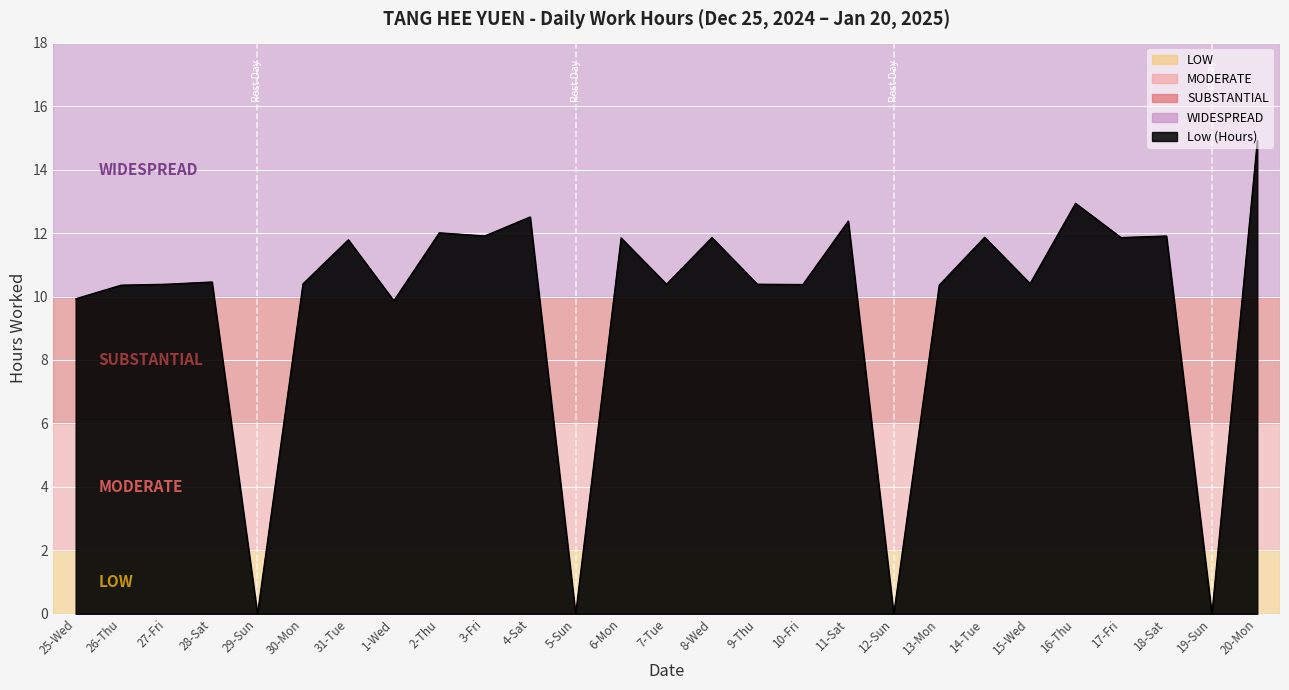

What position from the right is 28-Sat?

24